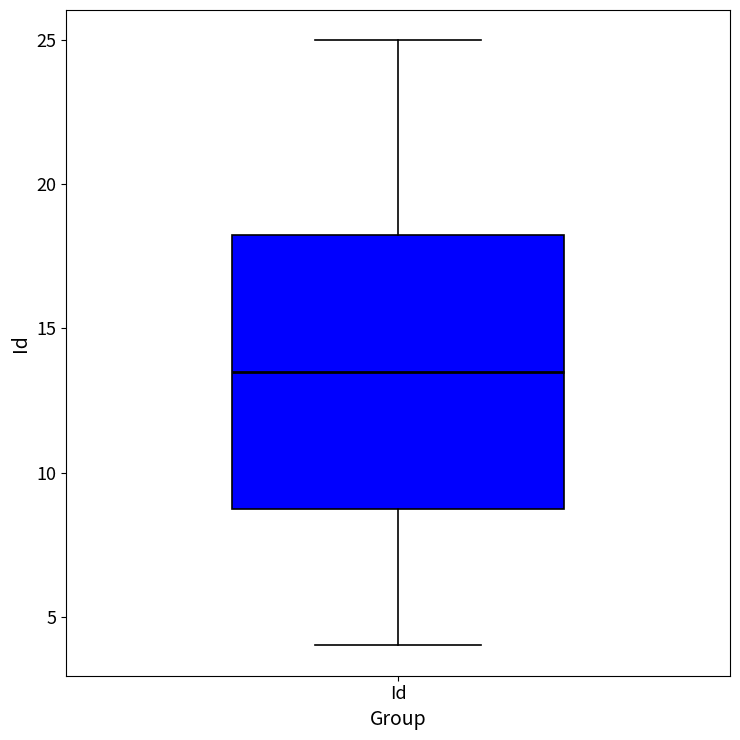

Where does the lower whisker of the box for Id end on the y-axis? The values are not printed on the chart, so give them approximately, as read against the axis.

4.0